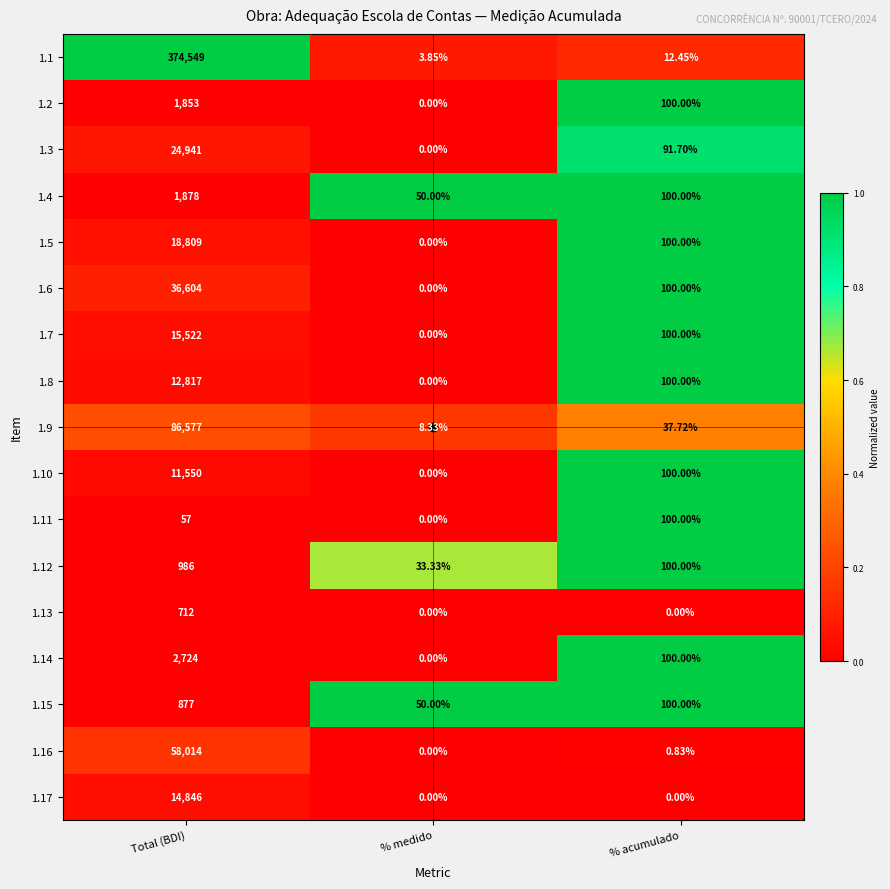

At which category is the sum across all series the highest?

Total (BDI)